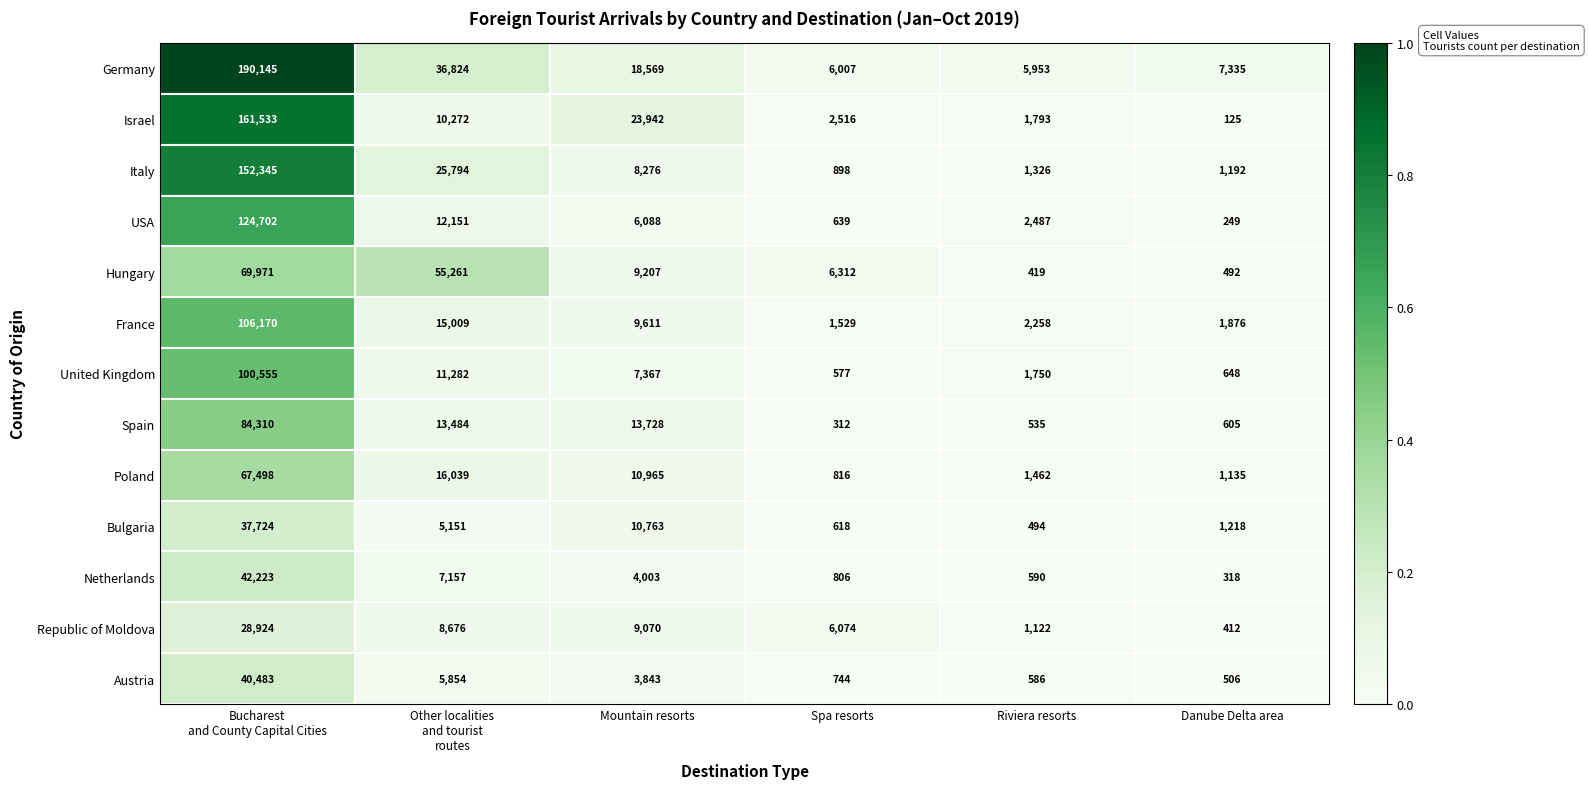

The Germany series shows 30797 at Mountain resorts. True or false?

False